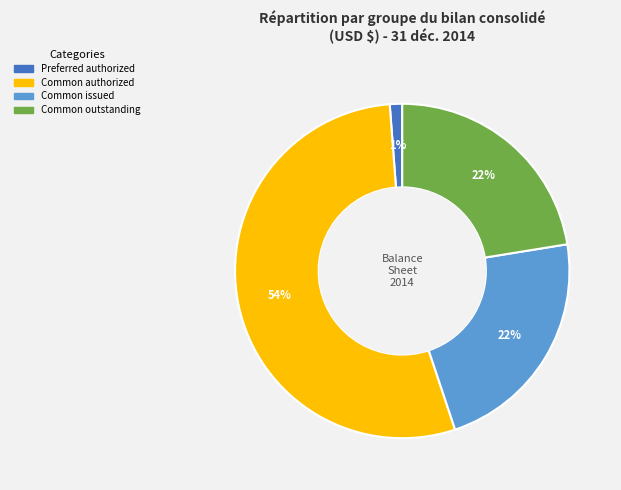

How many slices are in this pie chart?

4